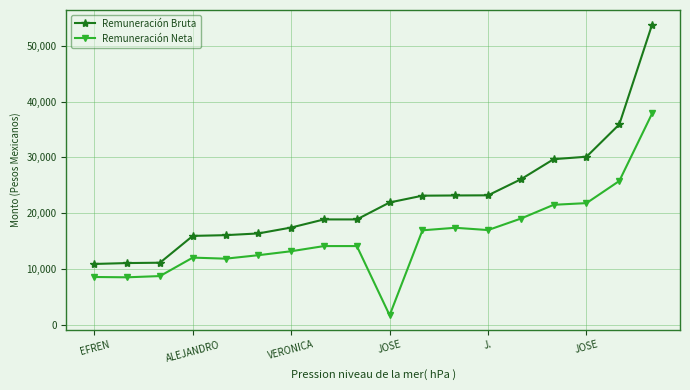

Which series has the widest spread of values?

Remuneración Bruta